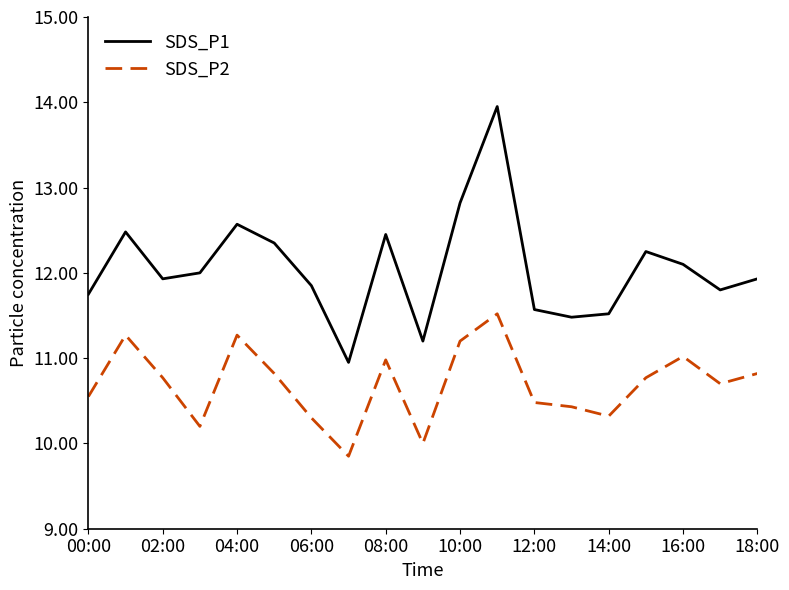

In SDS_P1, how many points are higher than both neighbors (excluding endpoints)?

5